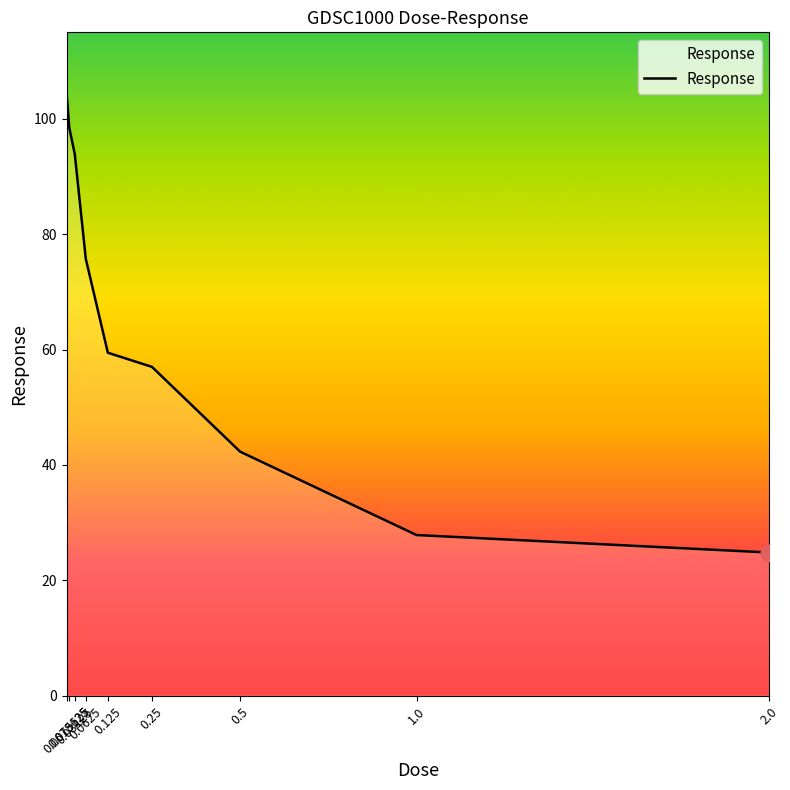

Is it true that the value at 0.5 is 60.7?

False